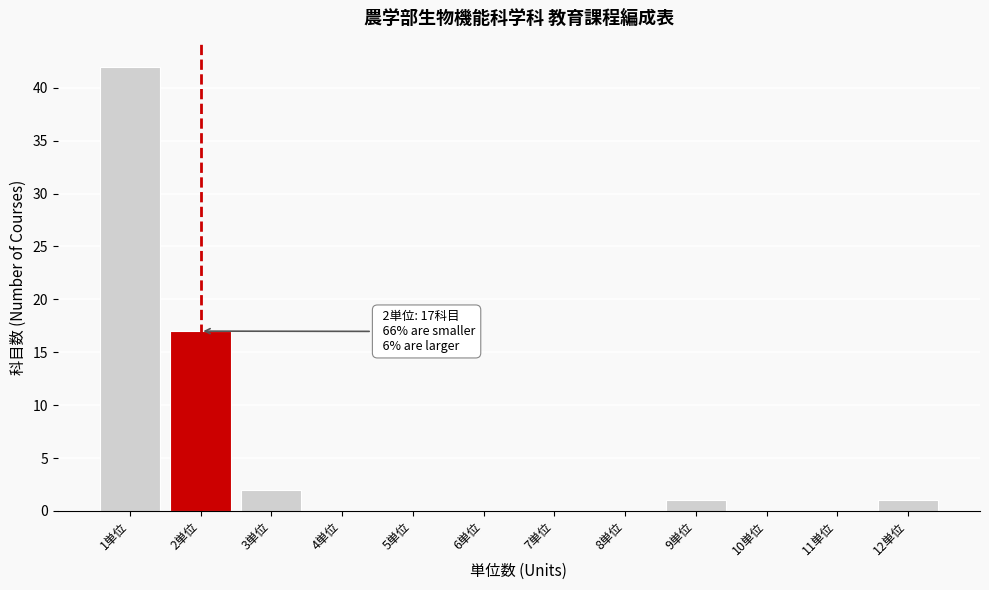

Which range on the x-axis has the tallest bar?

0.5 to 1.5